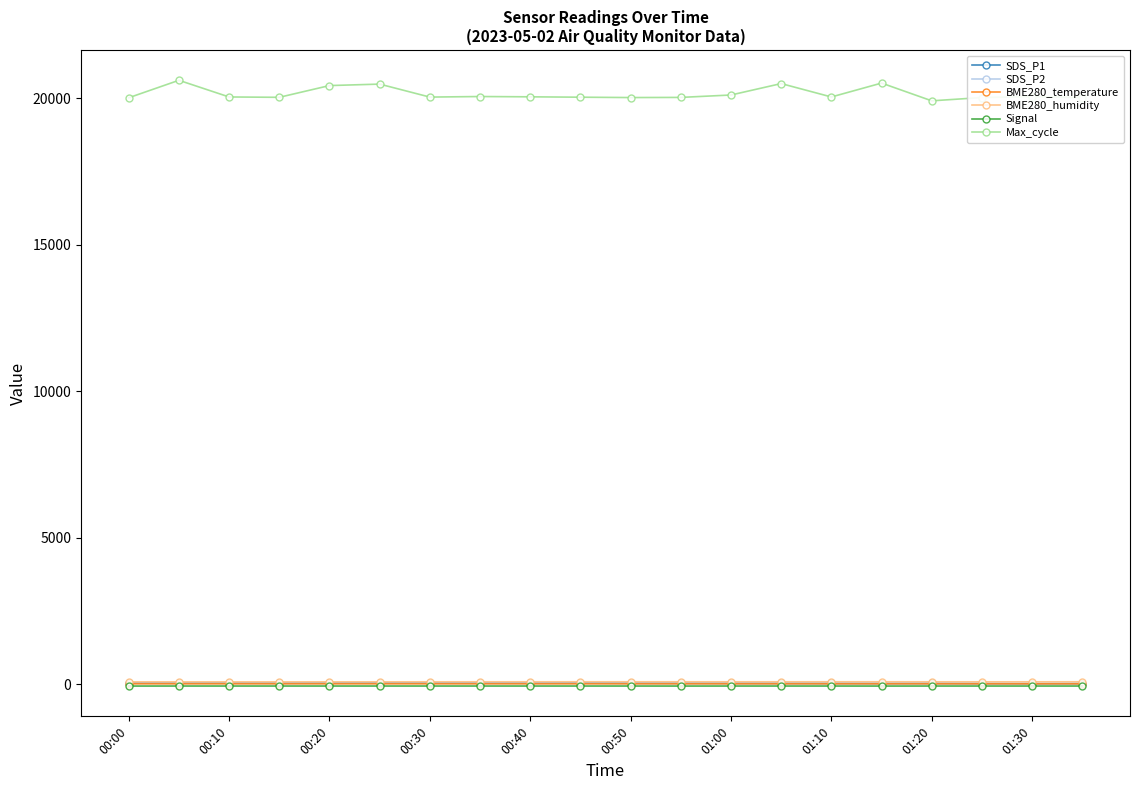

What is the maximum value shown in the chart?

20612.0